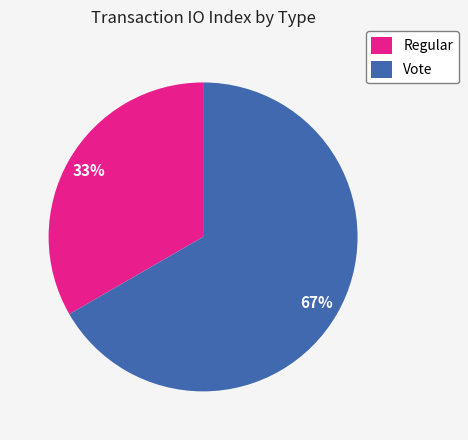

Do Regular and Vote together represent more than half of the pie?

Yes